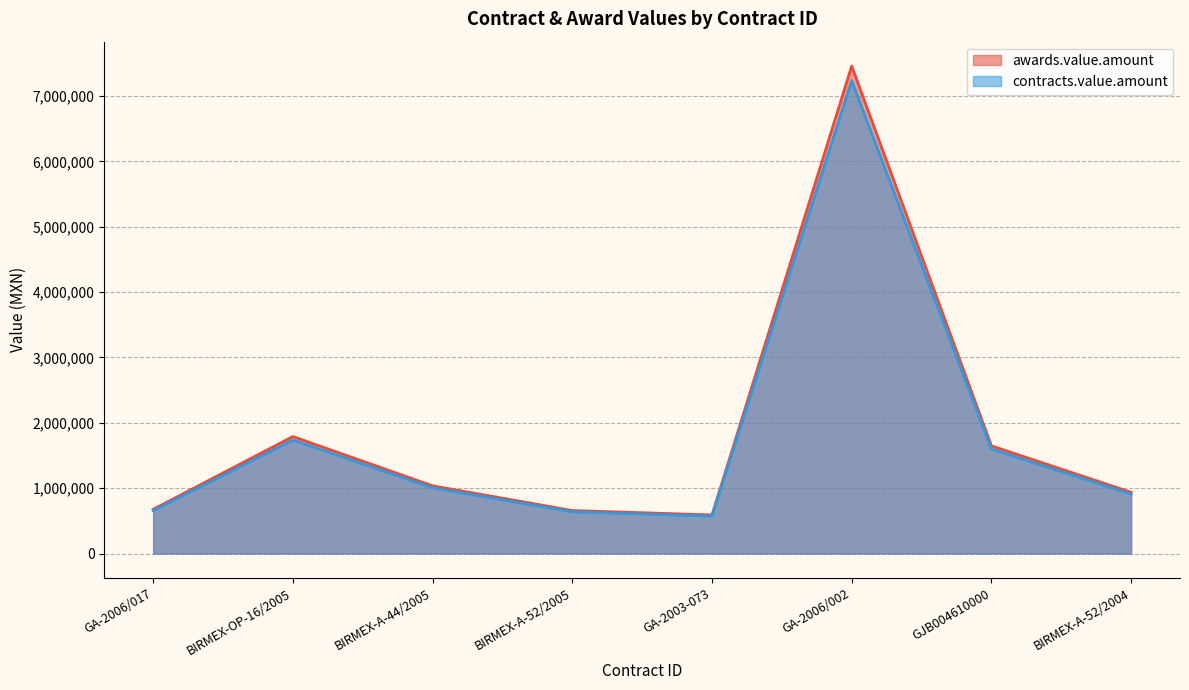

How many lines are shown in the chart?

2